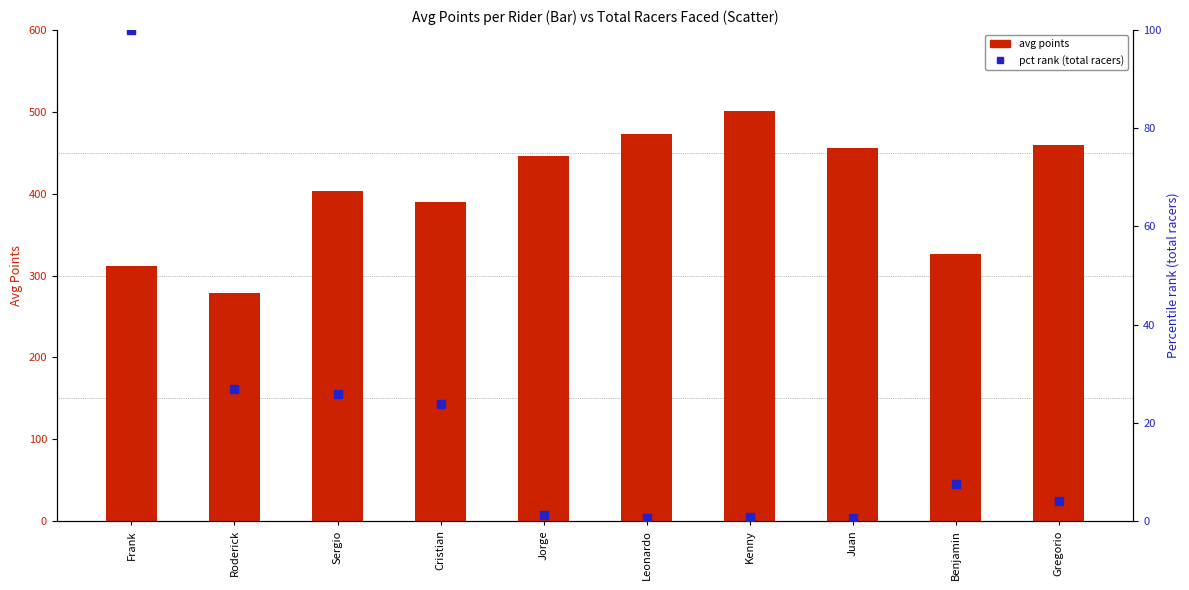

At which category is the sum across all series the highest?

Kenny